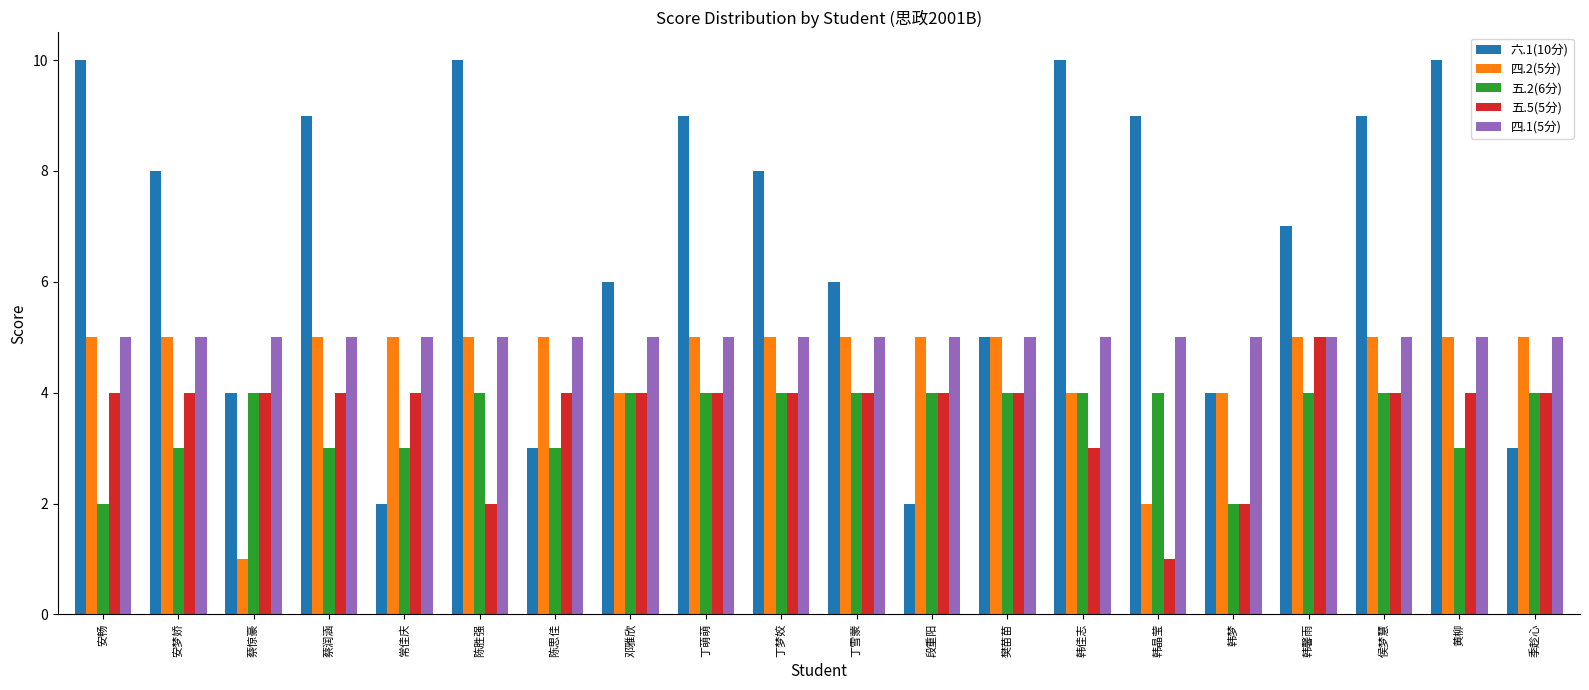

Which series has the largest total across all categories?

六.1(10分)